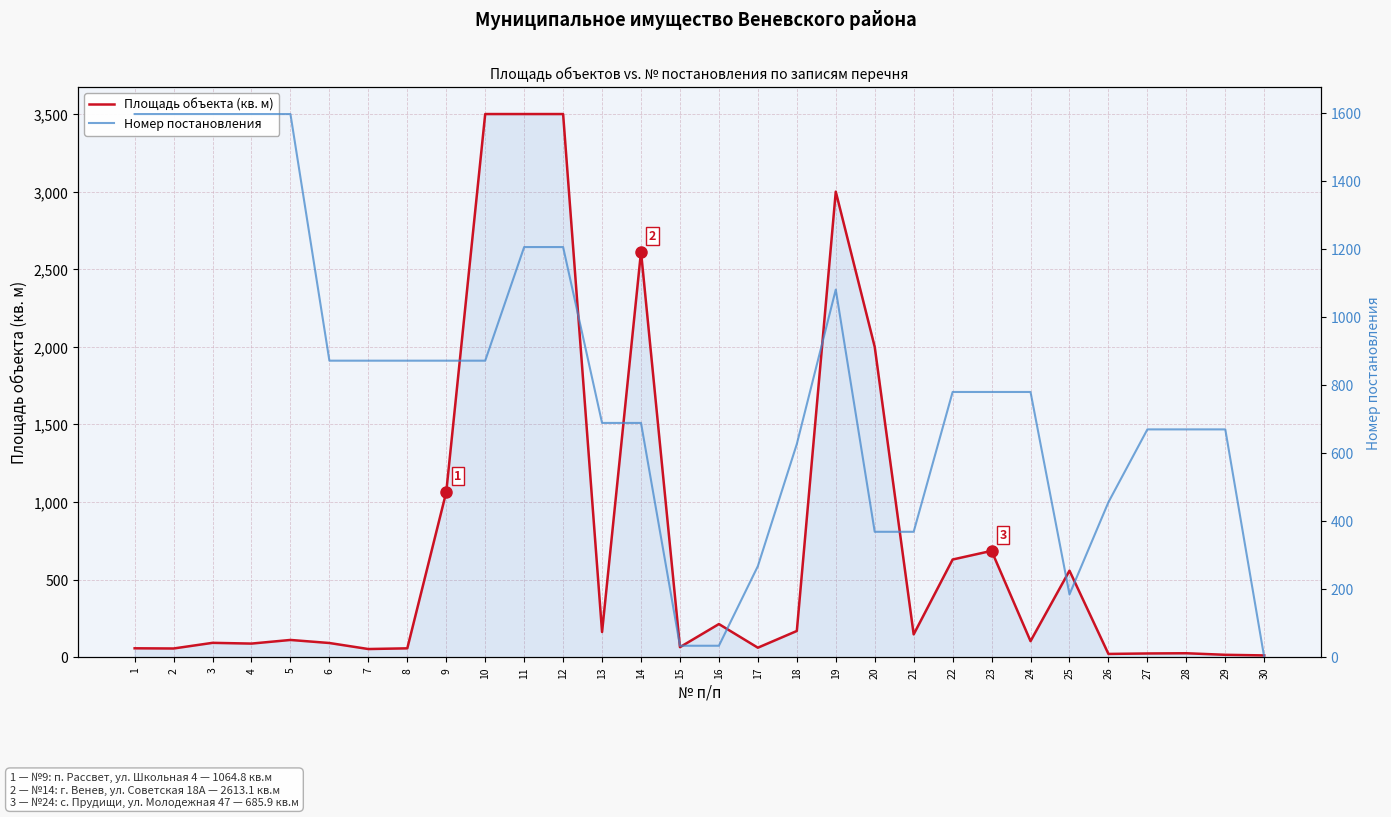

True or false: Номер постановления and Площадь объекта (кв. м, обрезано до 3500) intersect in this chart.

True